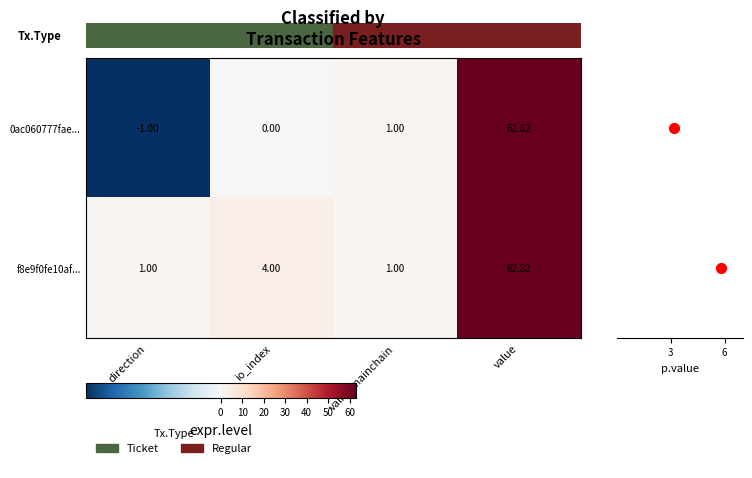

At which category is the sum across all series the highest?

value